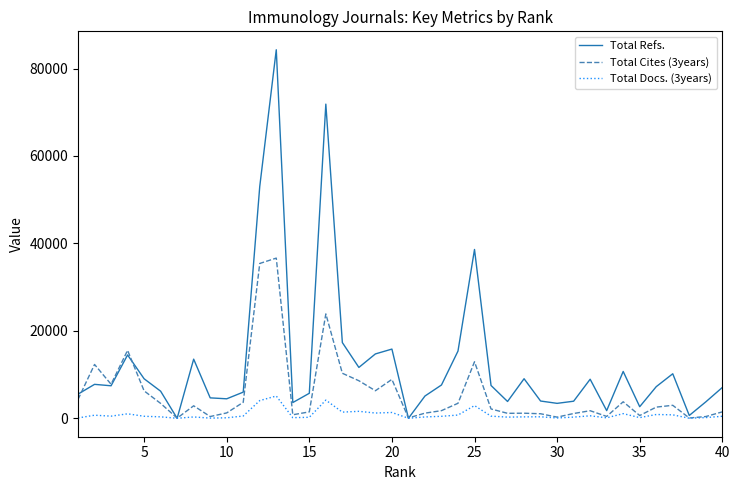

Which series has the widest spread of values?

Total Refs.